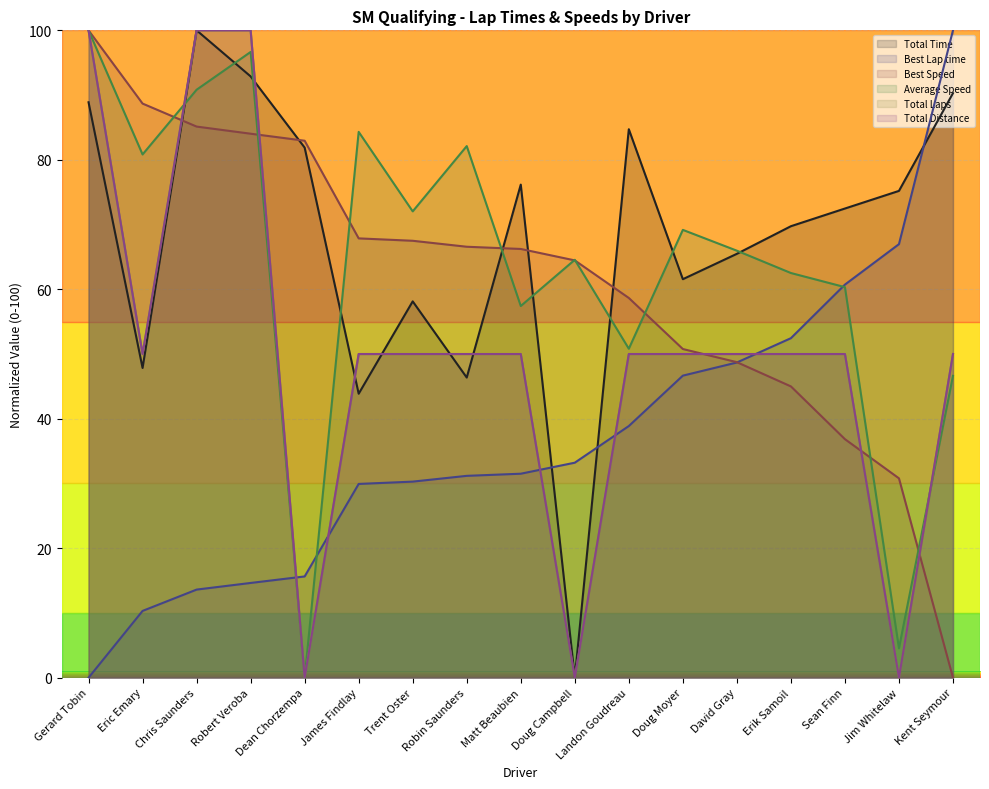

What are all the series names shown in the legend?

Total Time, Best Lap time, Best Speed, Average Speed, Total Laps, Total Distance